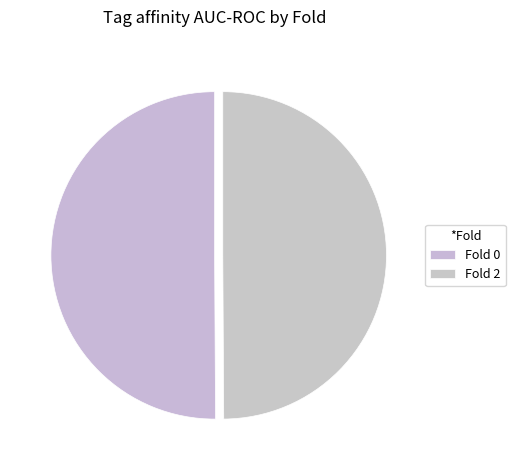

To the nearest percent, what is the average slice percentage?

50%